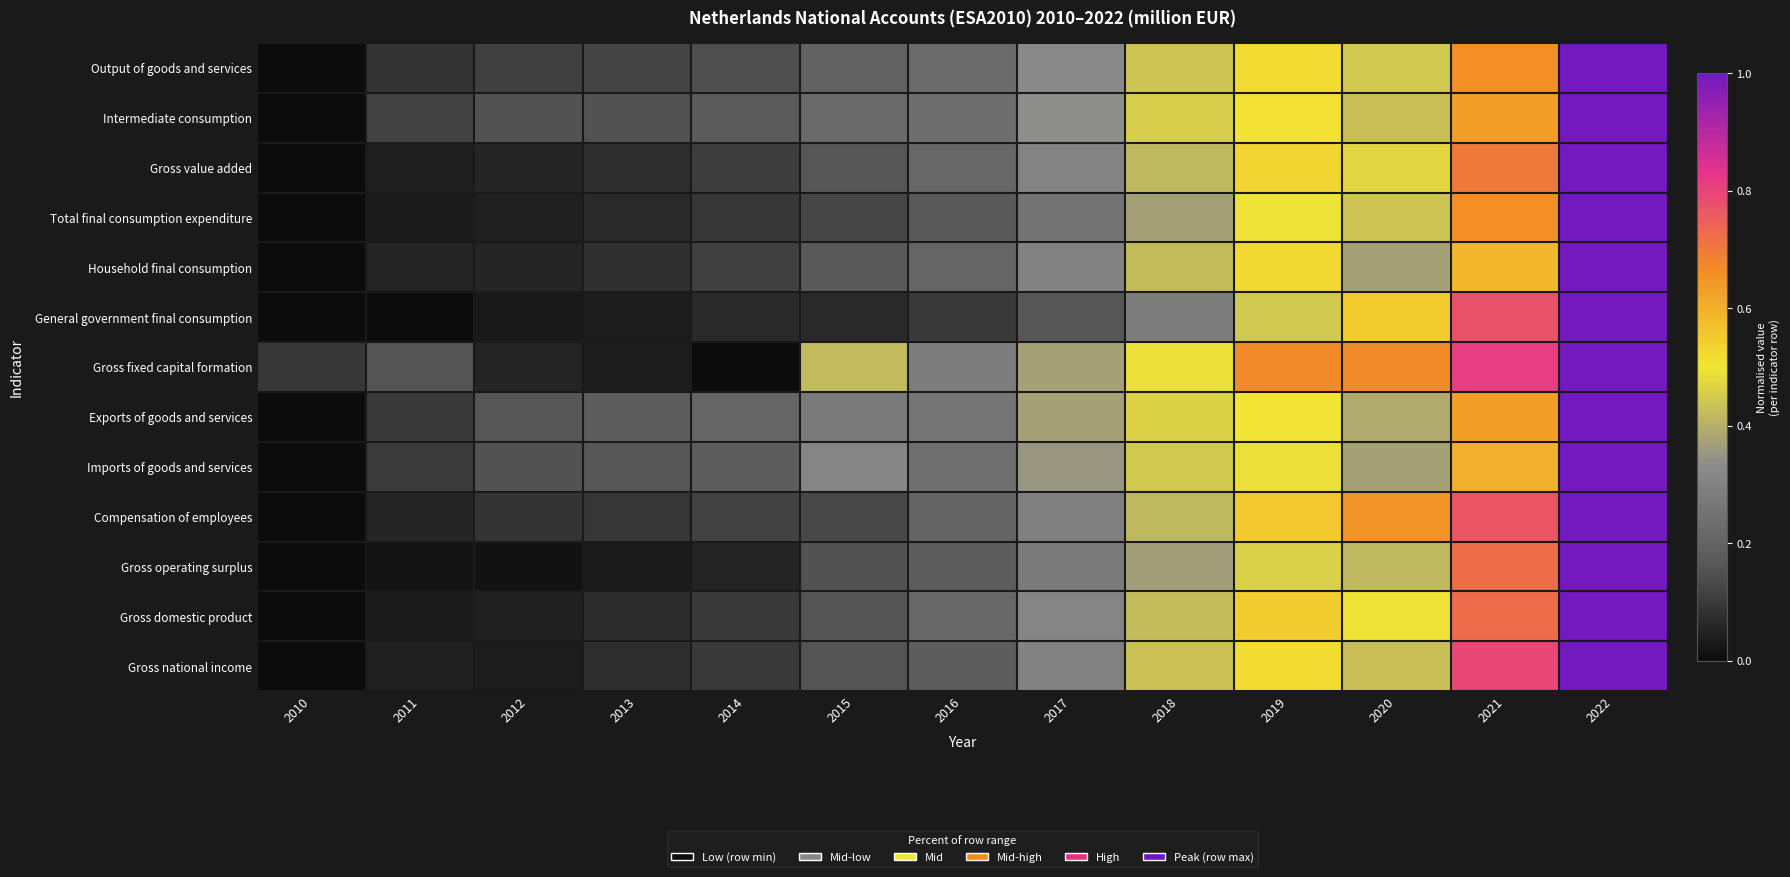

Reading right to left, what are all the values shown in this chart?

Output of goods and services: 2022=1.0	2021=0.7	2020=0.4	2019=0.5	2018=0.4	2017=0.3	2016=0.2	2015=0.2	2014=0.1	2013=0.1	2012=0.1	2011=0.1	2010=0.0
Intermediate consumption: 2022=1.0	2021=0.6	2020=0.4	2019=0.5	2018=0.5	2017=0.3	2016=0.2	2015=0.2	2014=0.2	2013=0.2	2012=0.2	2011=0.1	2010=0.0
Gross value added: 2022=1.0	2021=0.7	2020=0.5	2019=0.5	2018=0.4	2017=0.3	2016=0.2	2015=0.2	2014=0.1	2013=0.1	2012=0.1	2011=0.0	2010=0.0
Total final consumption expenditure: 2022=1.0	2021=0.7	2020=0.4	2019=0.5	2018=0.4	2017=0.3	2016=0.2	2015=0.1	2014=0.1	2013=0.1	2012=0.0	2011=0.0	2010=0.0
Household final consumption: 2022=1.0	2021=0.6	2020=0.4	2019=0.5	2018=0.4	2017=0.3	2016=0.2	2015=0.2	2014=0.1	2013=0.1	2012=0.1	2011=0.1	2010=0.0
General government final consumption: 2022=1.0	2021=0.8	2020=0.5	2019=0.4	2018=0.3	2017=0.2	2016=0.1	2015=0.1	2014=0.1	2013=0.0	2012=0.0	2011=0.0	2010=0.0
Gross fixed capital formation: 2022=1.0	2021=0.8	2020=0.7	2019=0.7	2018=0.5	2017=0.4	2016=0.3	2015=0.4	2014=0.0	2013=0.0	2012=0.1	2011=0.2	2010=0.1
Exports of goods and services: 2022=1.0	2021=0.6	2020=0.4	2019=0.5	2018=0.5	2017=0.4	2016=0.3	2015=0.3	2014=0.2	2013=0.2	2012=0.2	2011=0.1	2010=0.0
Imports of goods and services: 2022=1.0	2021=0.6	2020=0.4	2019=0.5	2018=0.4	2017=0.4	2016=0.2	2015=0.3	2014=0.2	2013=0.2	2012=0.2	2011=0.1	2010=0.0
Compensation of employees: 2022=1.0	2021=0.8	2020=0.7	2019=0.6	2018=0.4	2017=0.3	2016=0.2	2015=0.1	2014=0.1	2013=0.1	2012=0.1	2011=0.1	2010=0.0
Gross operating surplus: 2022=1.0	2021=0.7	2020=0.4	2019=0.5	2018=0.4	2017=0.3	2016=0.2	2015=0.2	2014=0.1	2013=0.0	2012=0.0	2011=0.0	2010=0.0
Gross domestic product: 2022=1.0	2021=0.7	2020=0.5	2019=0.5	2018=0.4	2017=0.3	2016=0.2	2015=0.2	2014=0.1	2013=0.1	2012=0.0	2011=0.0	2010=0.0
Gross national income: 2022=1.0	2021=0.8	2020=0.4	2019=0.5	2018=0.4	2017=0.3	2016=0.2	2015=0.2	2014=0.1	2013=0.1	2012=0.0	2011=0.0	2010=0.0